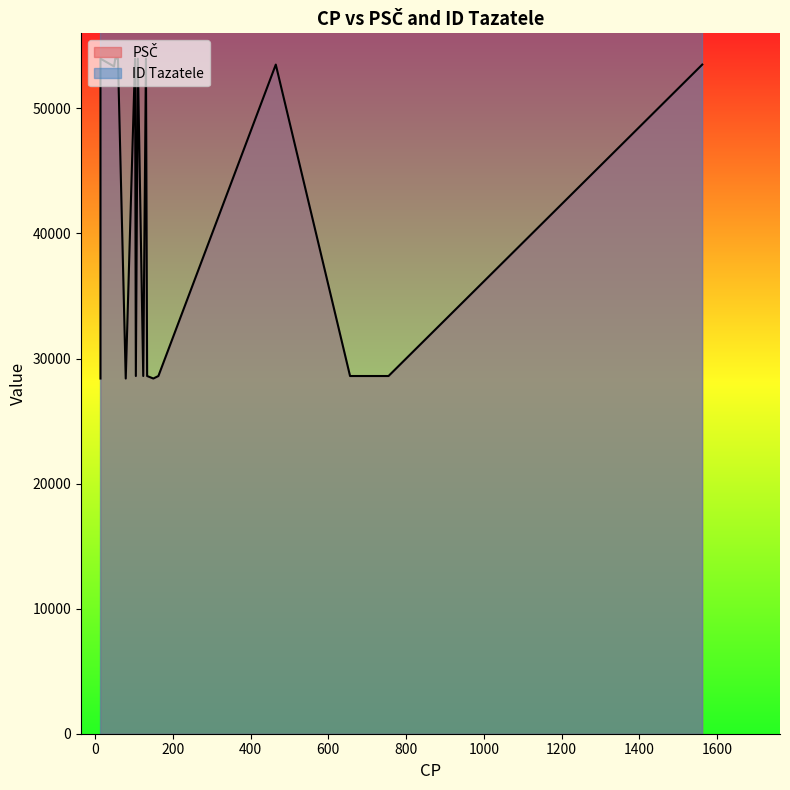

Rank the series at 59 from highest to lowest value.

ID Tazatele, PSČ